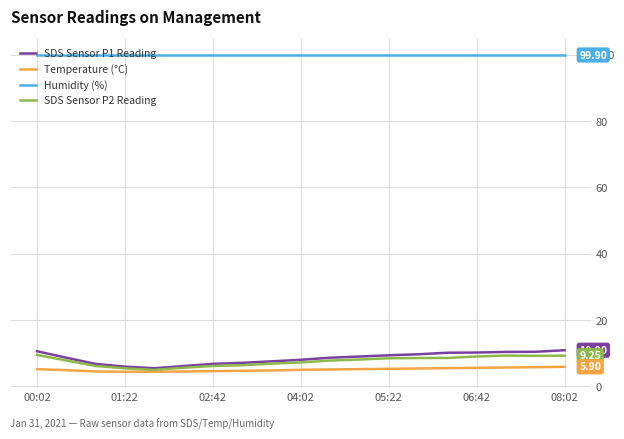

What is the sum of all SDS Sensor P2 Reading values?

144.4